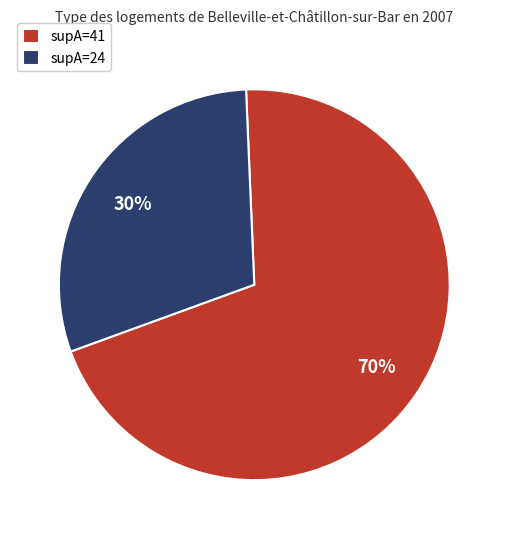

Count the number of slices in the pie.

2